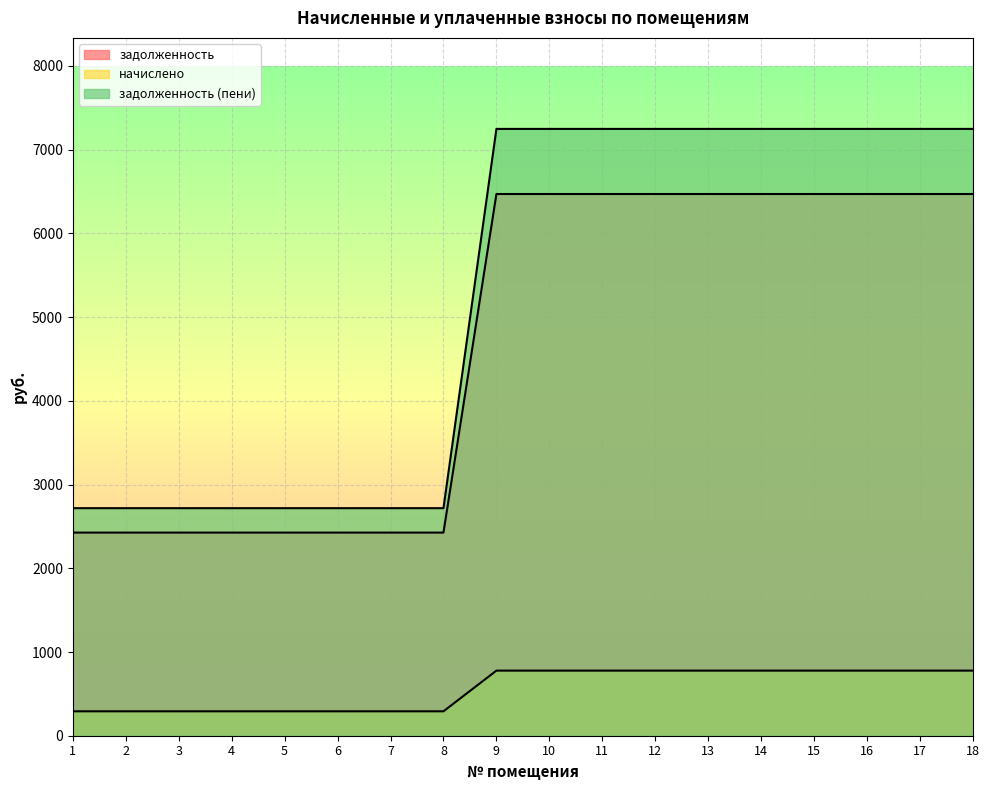

Which label corresponds to the smallest value in the chart?

1